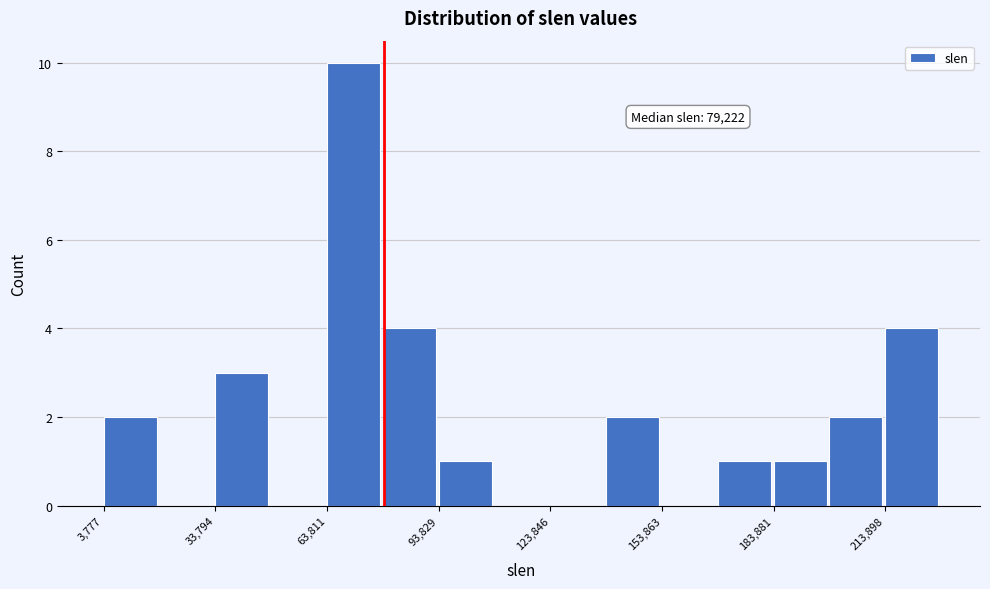

Read against the x-axis, roughly where is the centre of the tallest bar?

70000